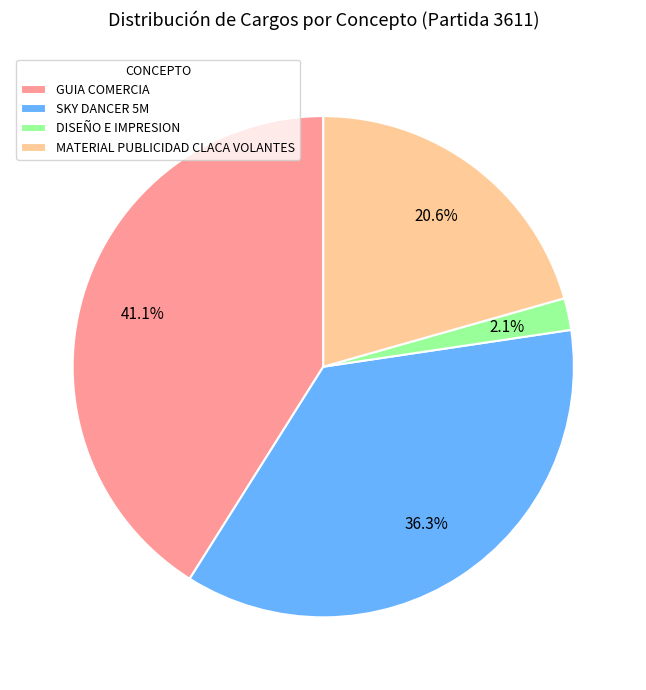

The MATERIAL PUBLICIDAD CLACA VOLANTES slice represents 21% of the pie. True or false?

True